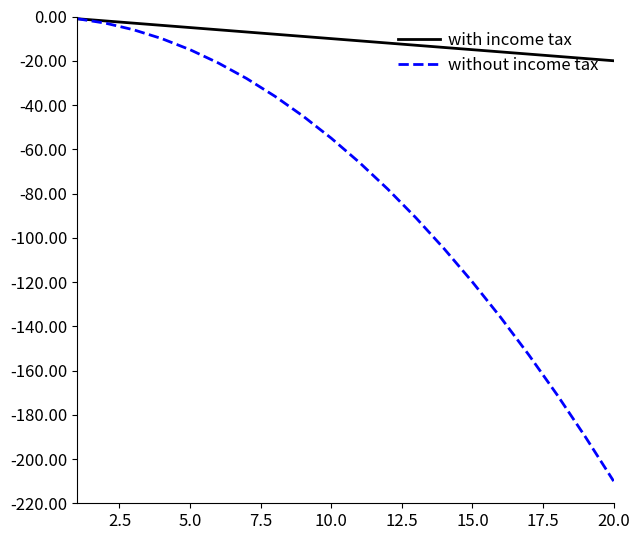

Rank the series by their average value, from highest to lowest.

with income tax, without income tax